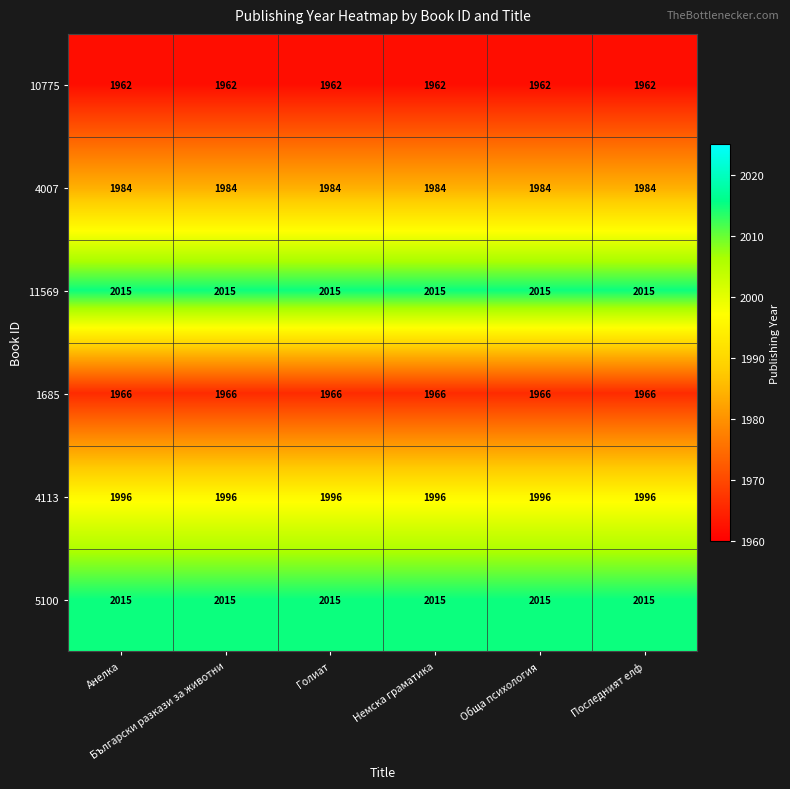

What is the sum of all 5100 values?

12090